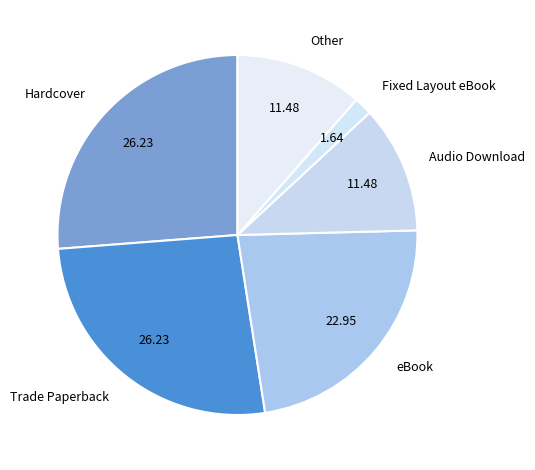

What is the smallest slice in the pie chart?

Fixed Layout eBook